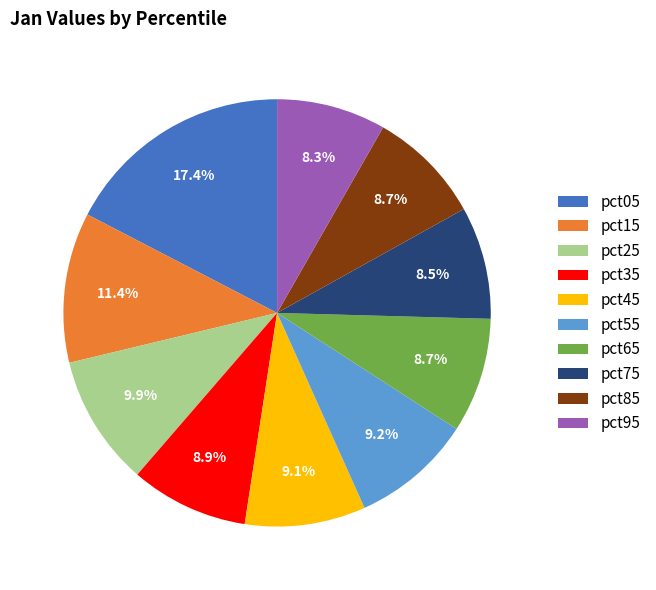

To the nearest percent, what percentage of the pie is pct85?

9%